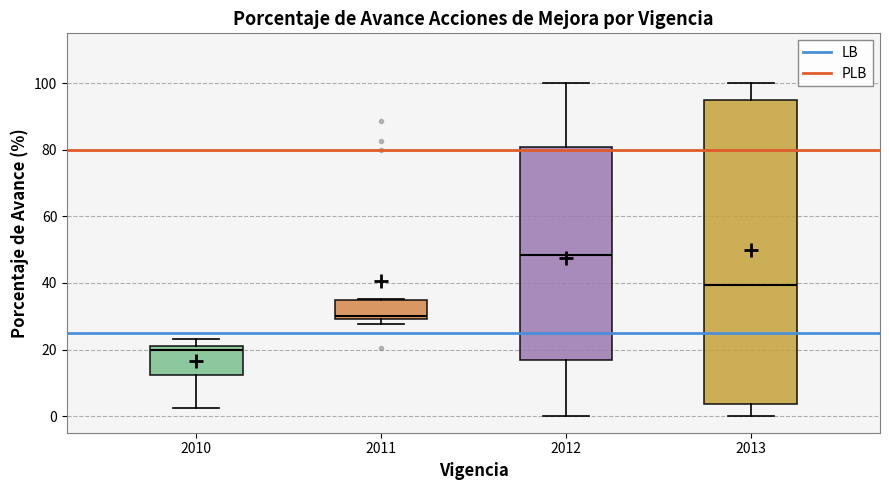

Reading left to right, read every box against the y-axis: the position of its median line, the range the box covers, and the ends of its whiskers. The values are not printed on the chart, so give them approximately, as read against the axis.

2010: median 20, box 12 to 22, whiskers 2 to 24
2011: median 30 (just above the box's lower edge), box 30 to 34, whiskers 28 to 36
2012: median 48, box 16 to 80, whiskers 0 to 100
2013: median 40, box 4 to 96, whiskers 0 to 100